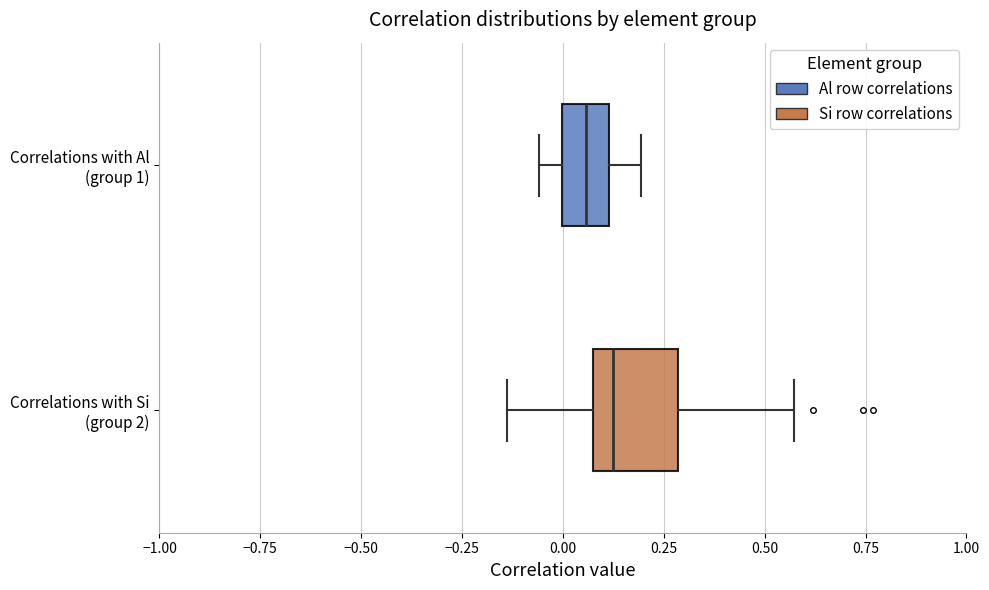

Reading bottom to top, transcribe this box plot: for each box, give where its median line is, the range the box spans, and where its two whiskers end, as read against the x-axis. The values are not printed on the chart, so give them approximately, as read against the axis.

Correlations with Si (group 2): median 0.10 (just right of the box's left edge), box 0.10 to 0.30, whiskers -0.15 to 0.55
Correlations with Al (group 1): median 0.05, box 0.00 to 0.10, whiskers -0.05 to 0.20